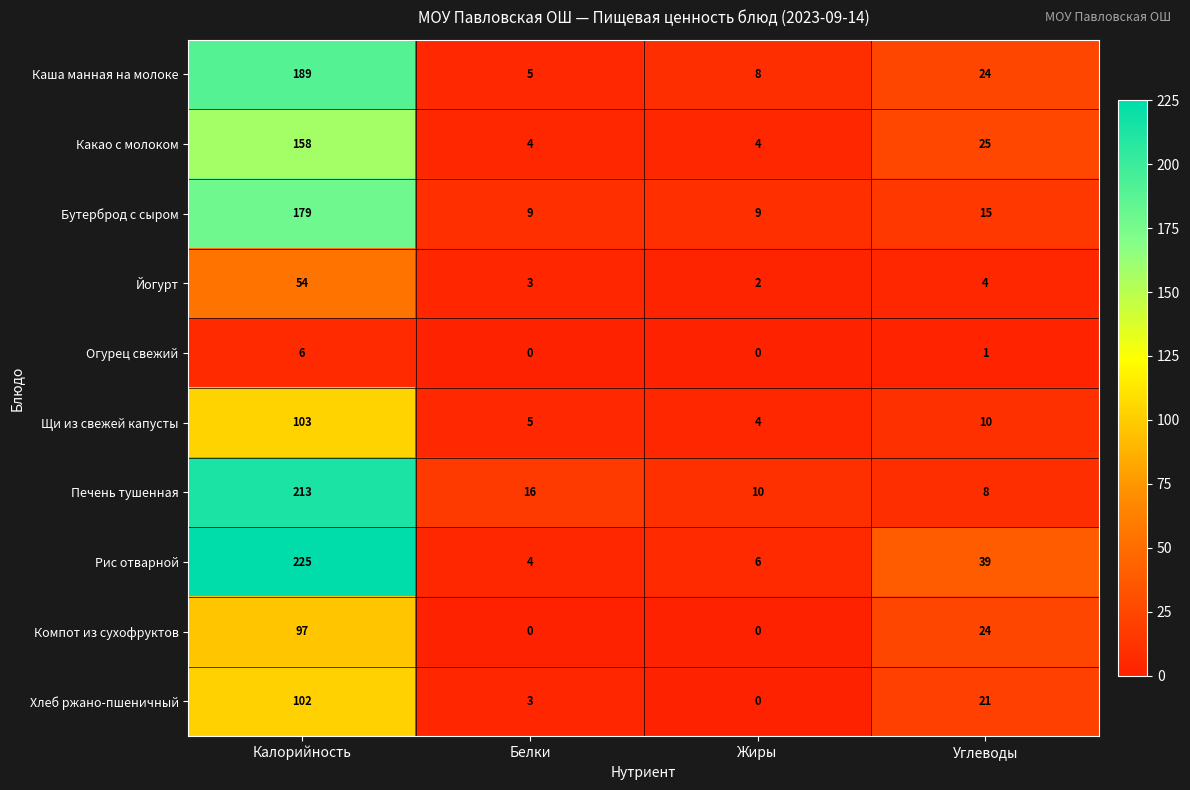

Which label corresponds to the largest value in the chart?

Калорийность